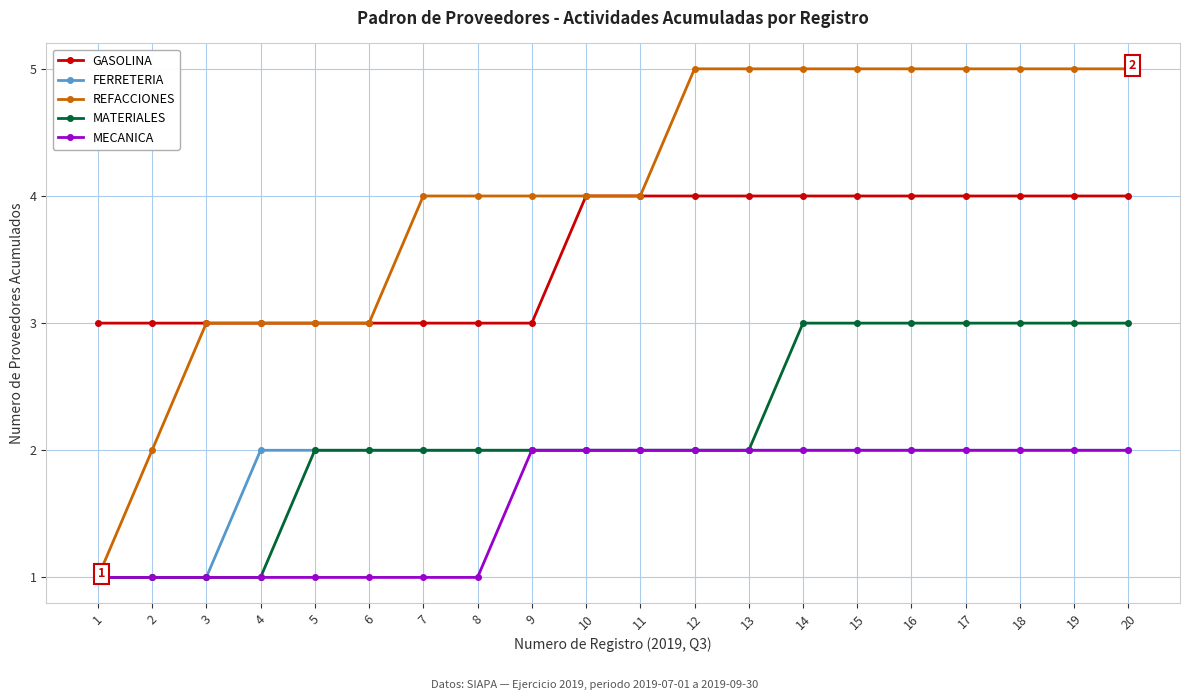

The REFACCIONES series shows 5 at 19. True or false?

True